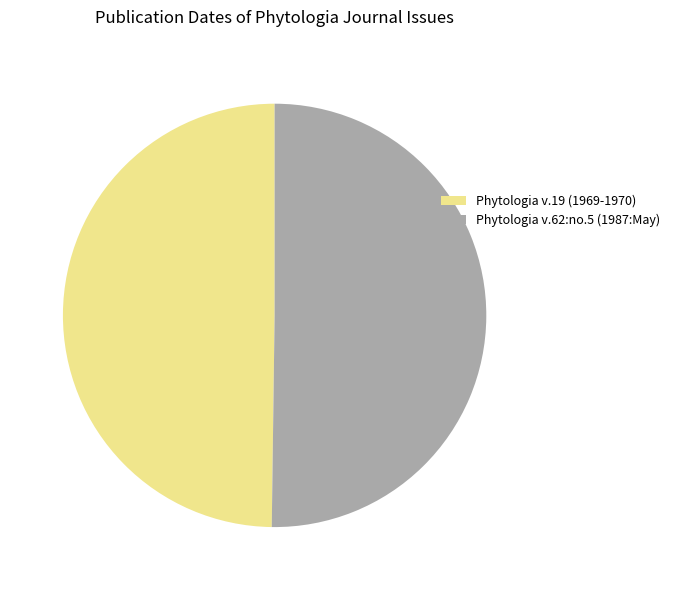

Is it true that Phytologia v.62:no.5 (1987:May) is 36% of the pie?

False